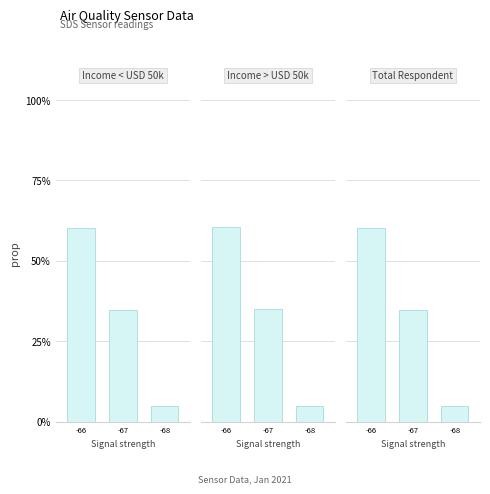

At which category is the sum across all series the highest?

-66